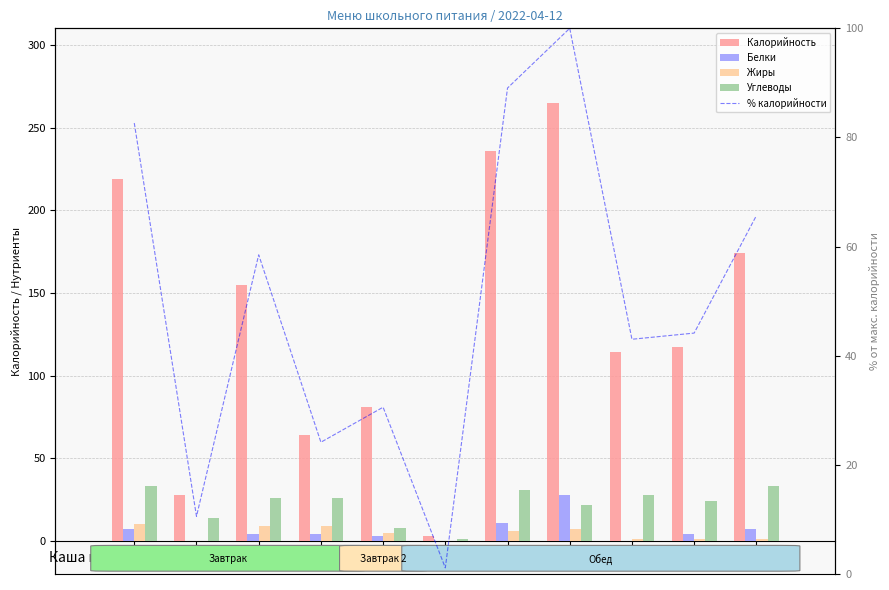

How many data points in Калорийность are above 117?

5